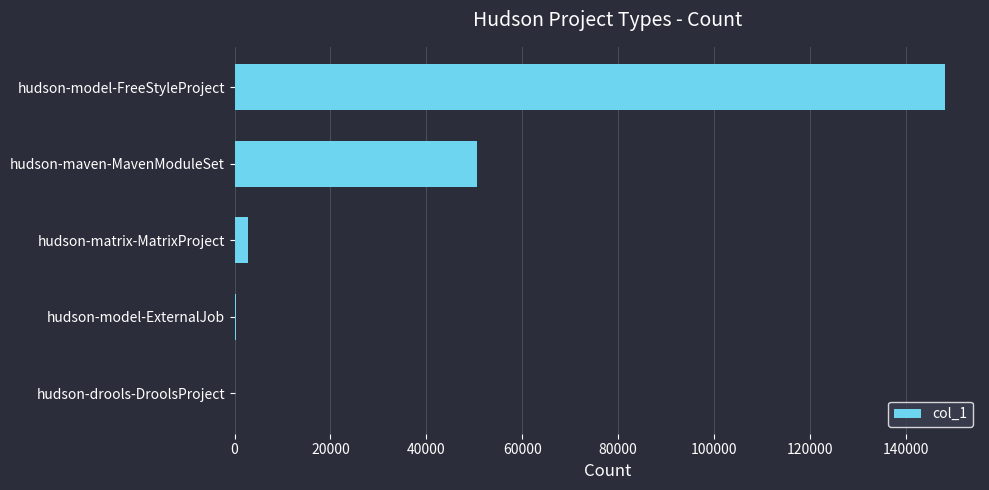

What is the sum of all values?

201948